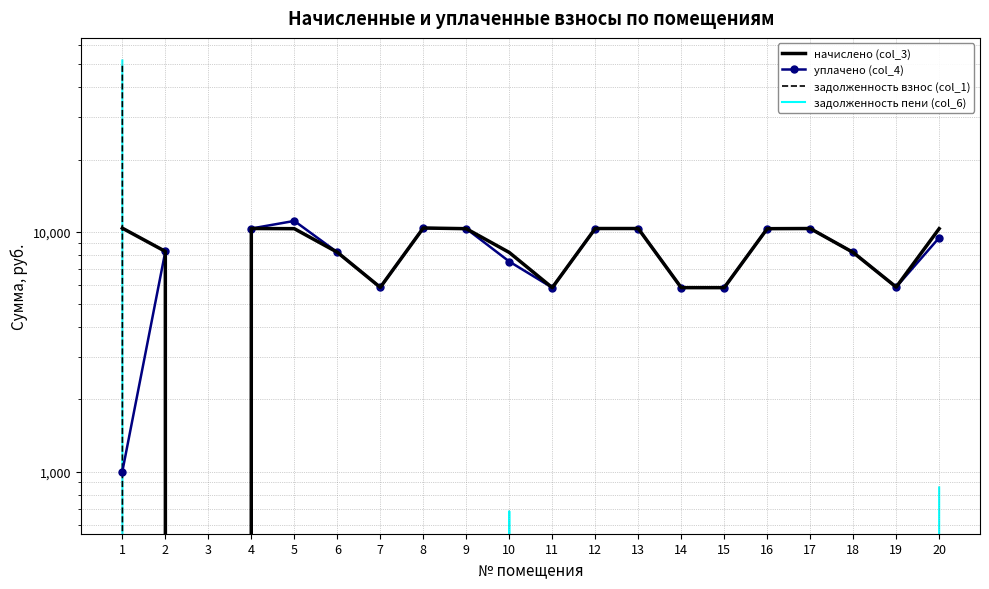

At which category does начислено (col_3) reach its first local valley?

3